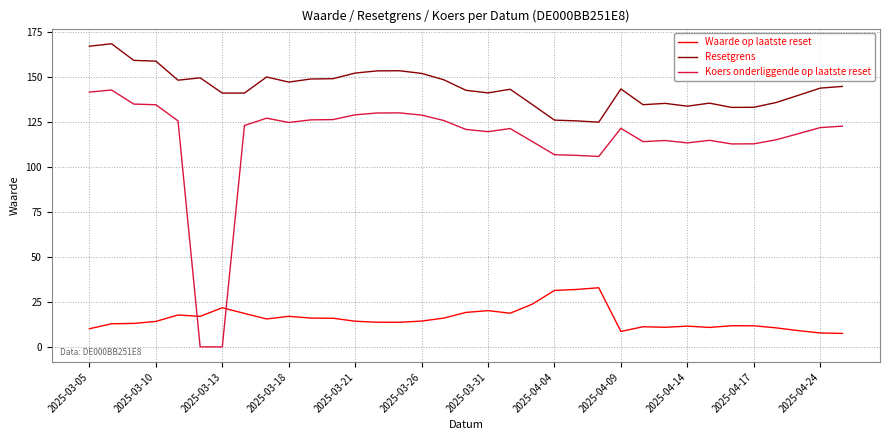

What is the highest value of the Resetgrens series?

168.2